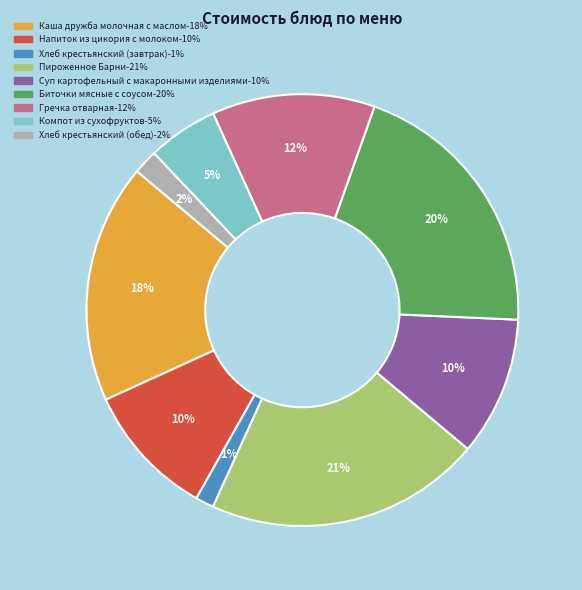

Approximately how many times larger is the value at Биточки мясные с соусом compared to Напиток из цикория с молоком?

2.0